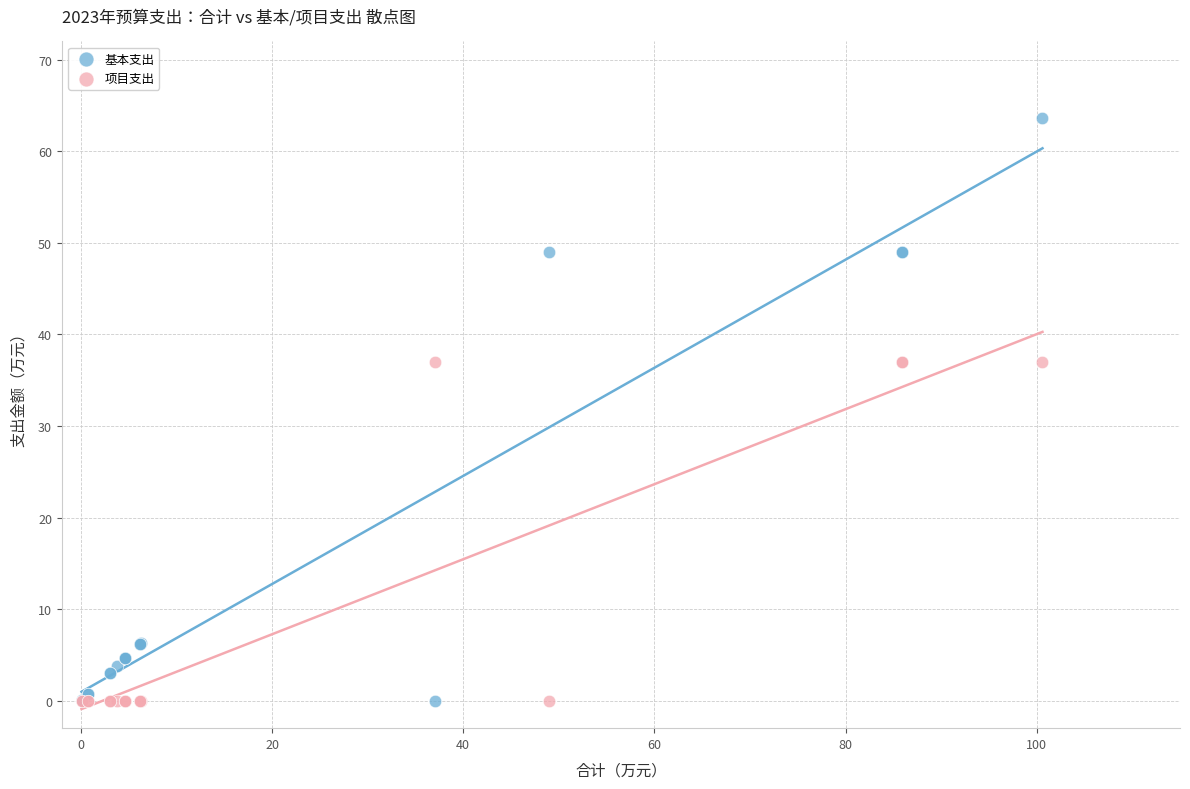

Which series contains the highest Y value?

基本支出